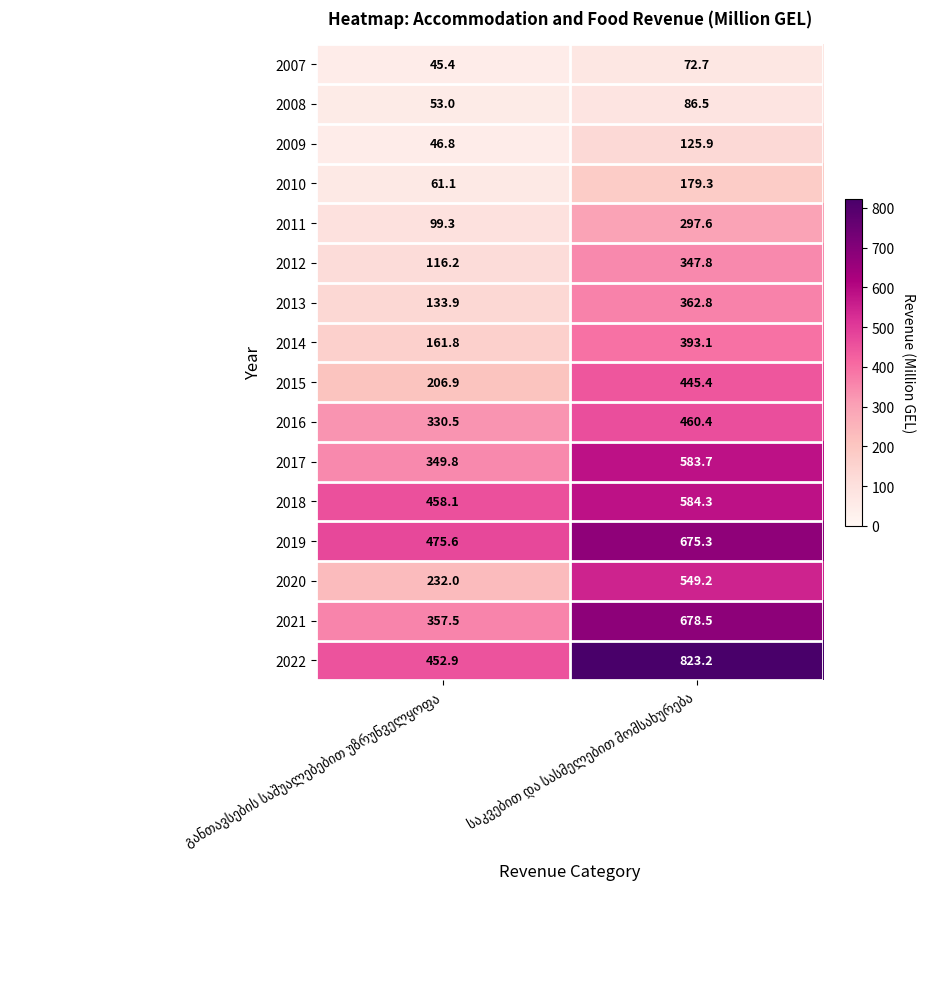

What is the maximum value shown in the chart?

823.2